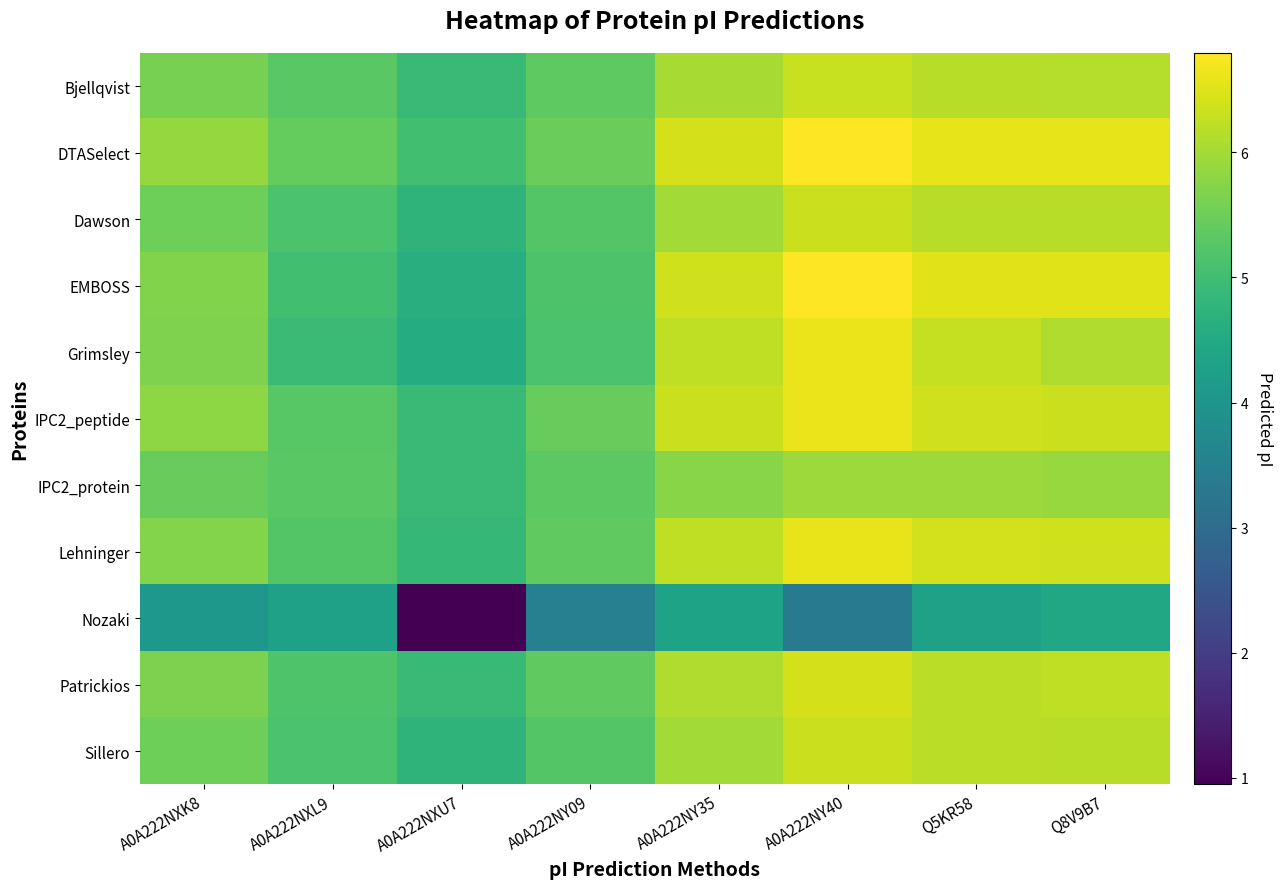

What is the greatest value displayed?

6.8